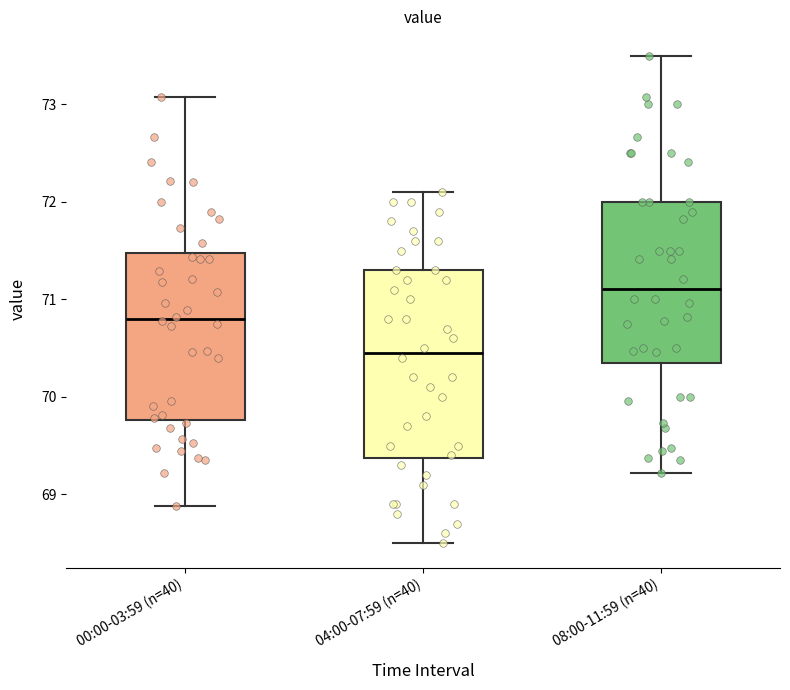

Which box's median line is the highest?

08:00-11:59 (n=40)